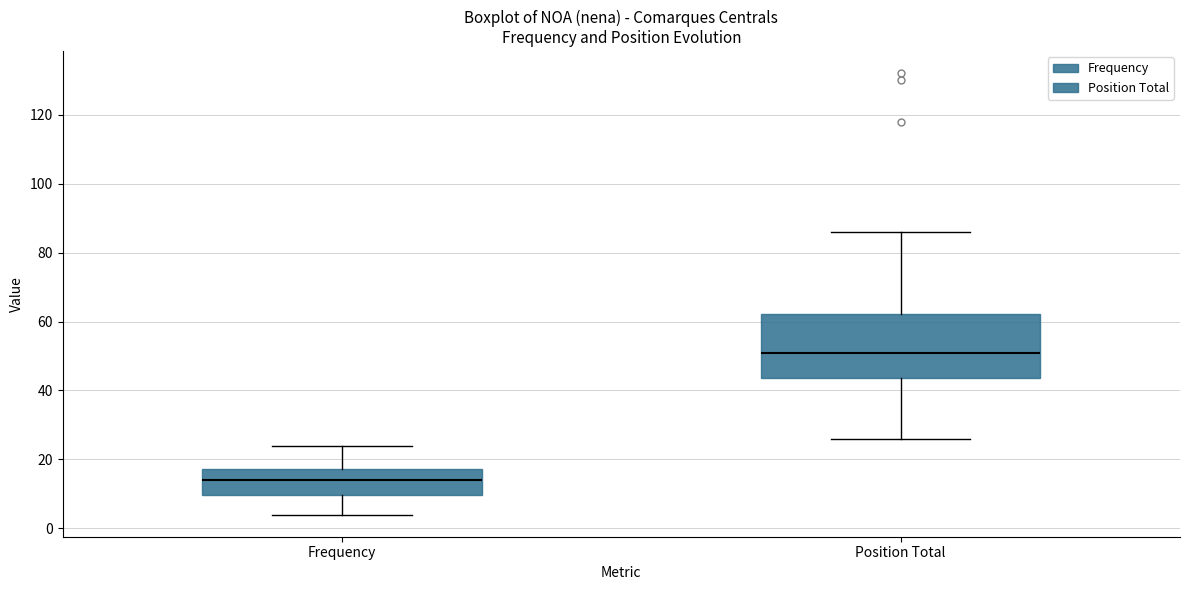

Reading left to right, transcribe this box plot: for each box, give where its median line is, the range the box spans, and where its two whiskers end, as read against the y-axis. The values are not printed on the chart, so give them approximately, as read against the axis.

Frequency: median 14, box 10 to 18, whiskers 4 to 24
Position Total: median 52, box 44 to 62, whiskers 26 to 86